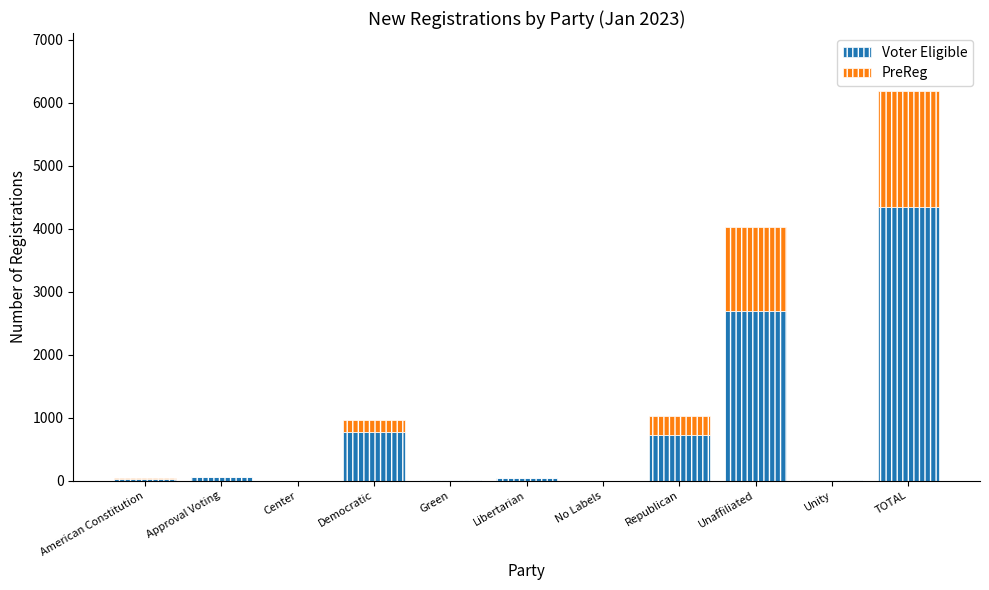

What is the total value across all series at Democratic?

967